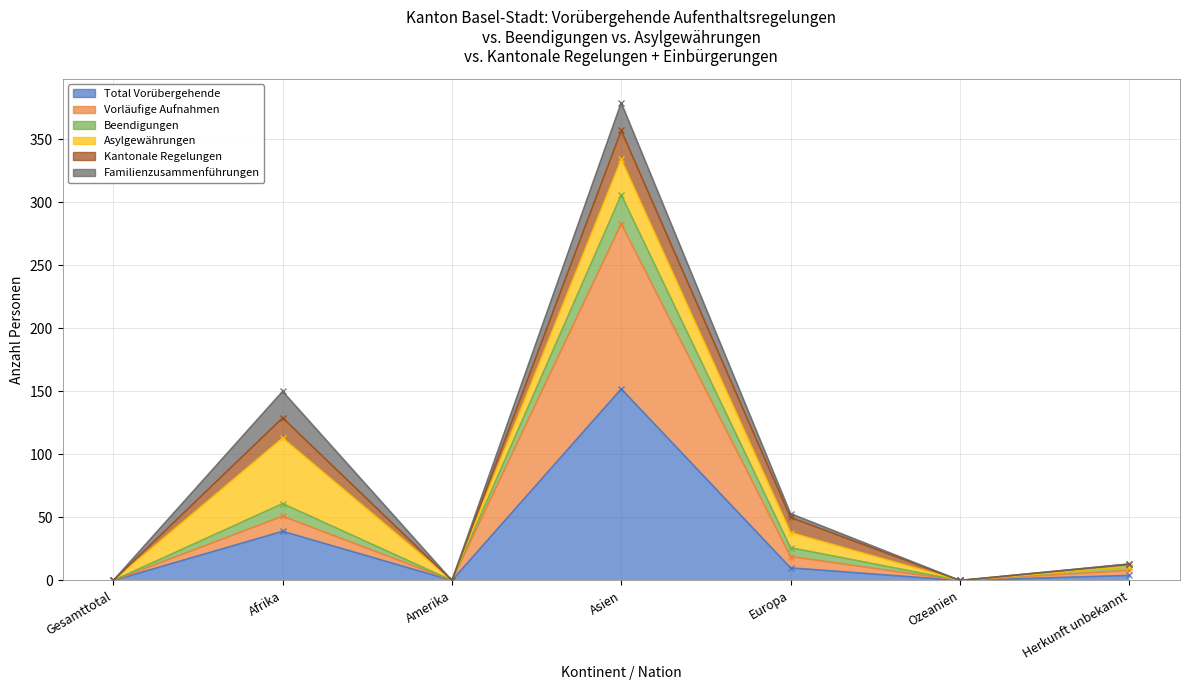

What is the highest value of the Total Vorübergehende series?

152